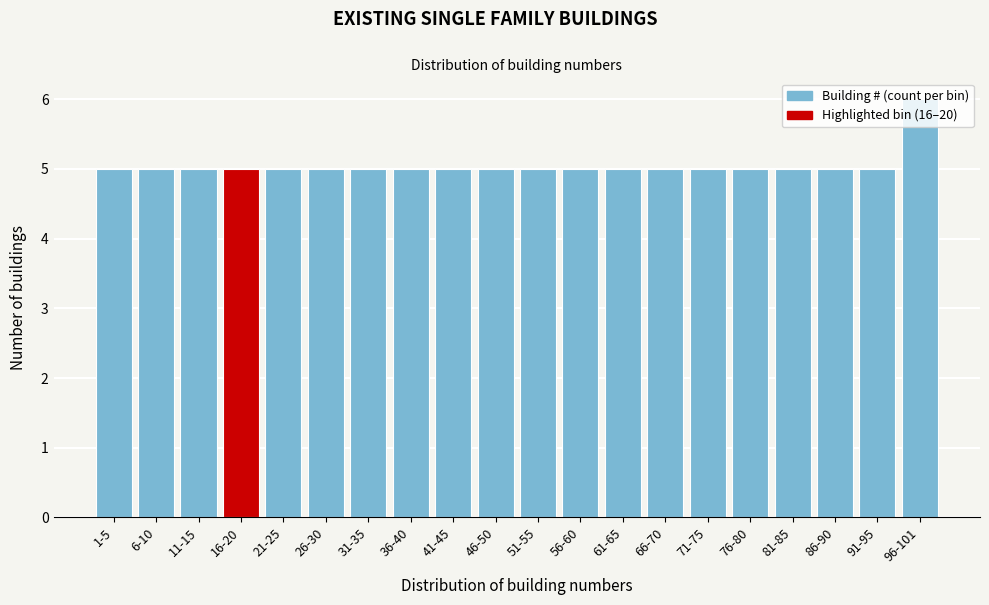

What is the maximum value shown in the chart?

6